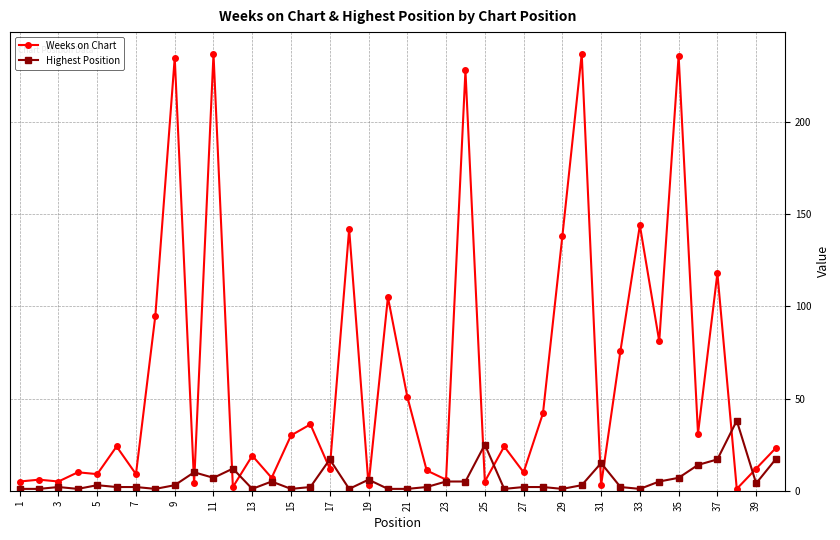

True or false: Highest Position has more than 2 interior local peaks.

True